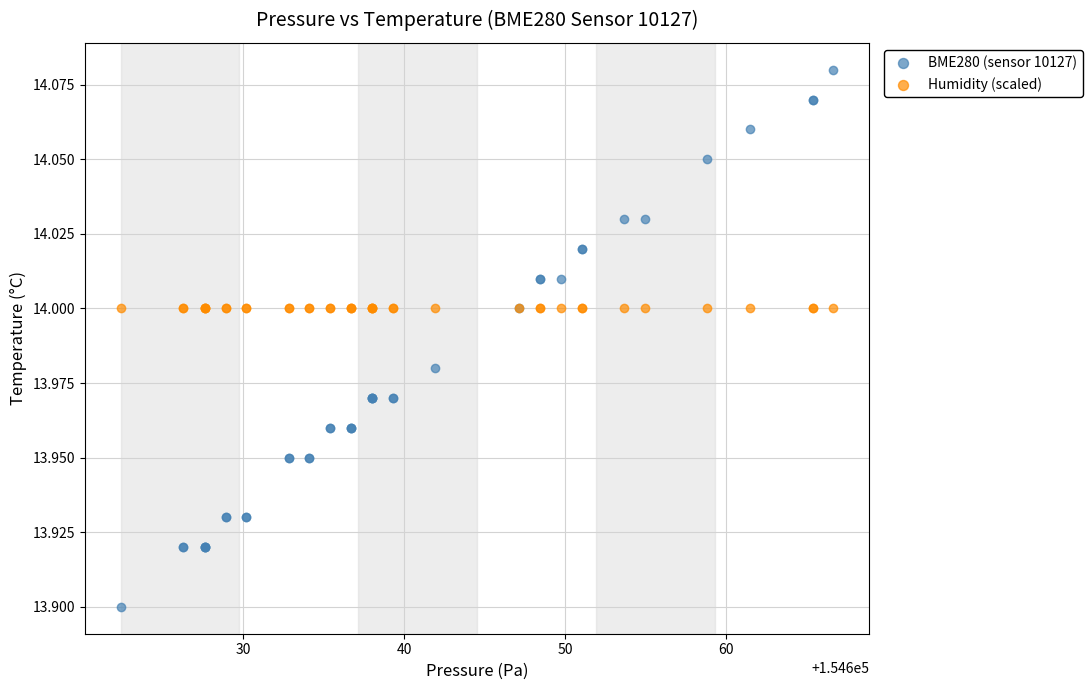

Which series contains the lowest Y value?

BME280 (sensor 10127)